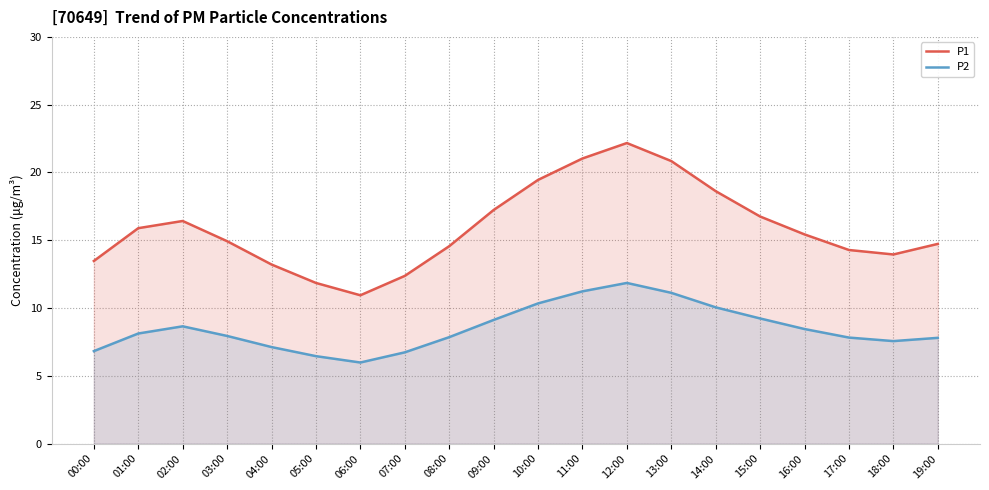

Between 11:00 and 15:00, which series saw the biggest shift?

P1